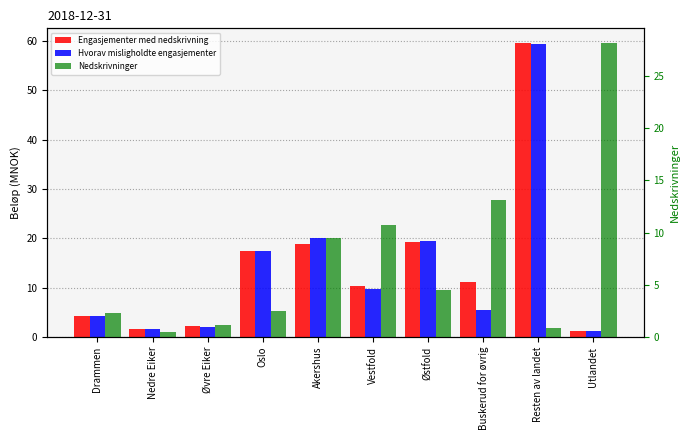

What is the label of the 7th bar from the left?

Østfold